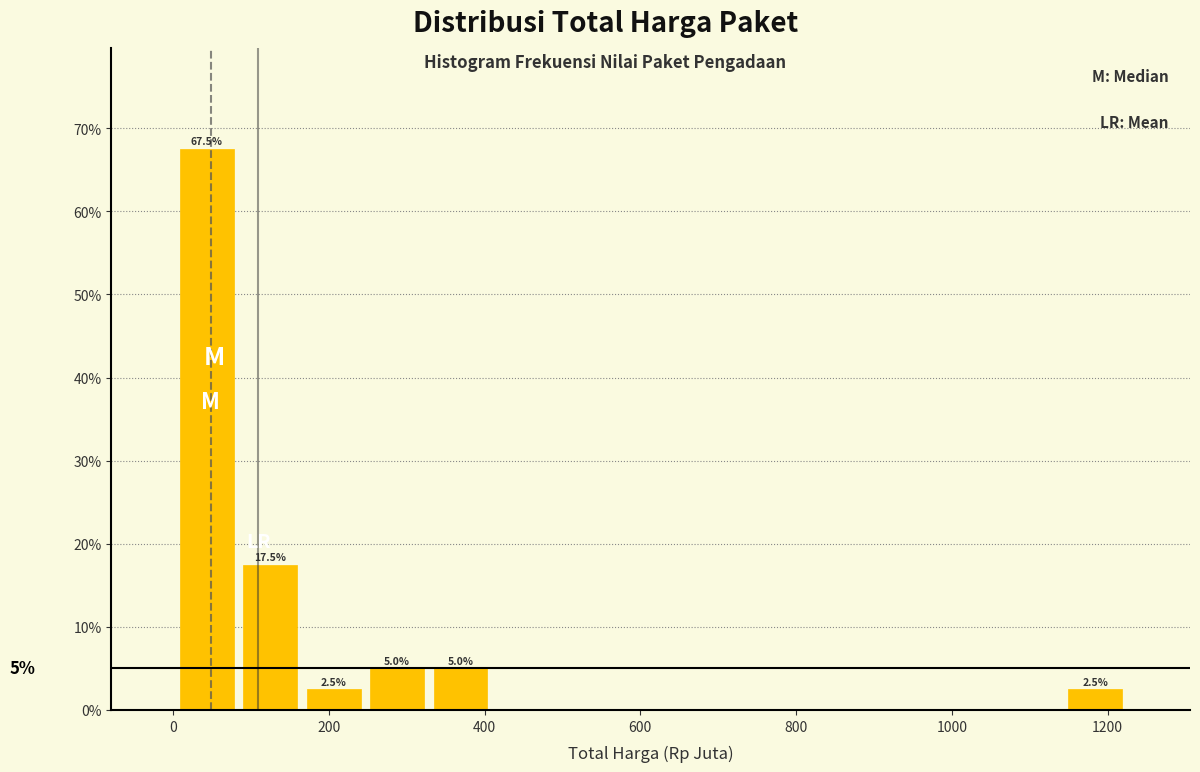

Over which range of the x-axis is the bar tallest?

0 to 80